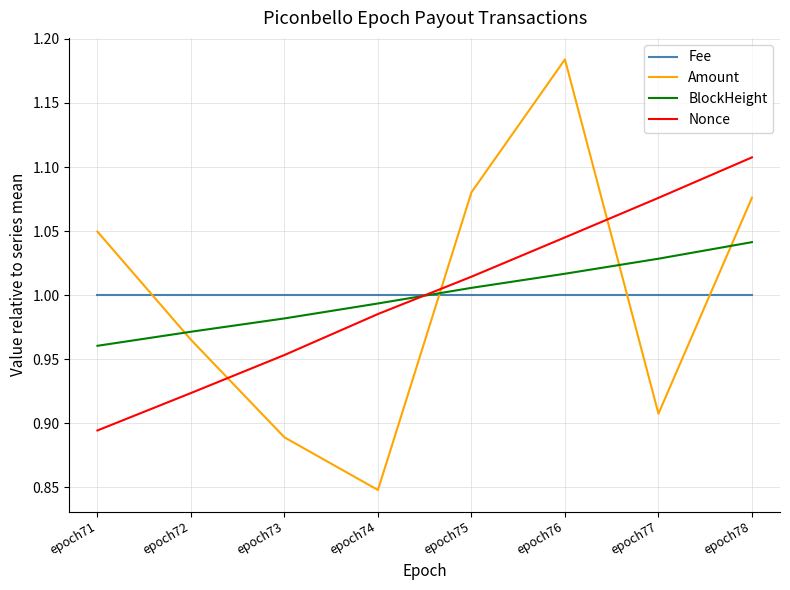

Rank the categories by BlockHeight value from highest to lowest.

epoch78, epoch77, epoch76, epoch75, epoch74, epoch73, epoch72, epoch71